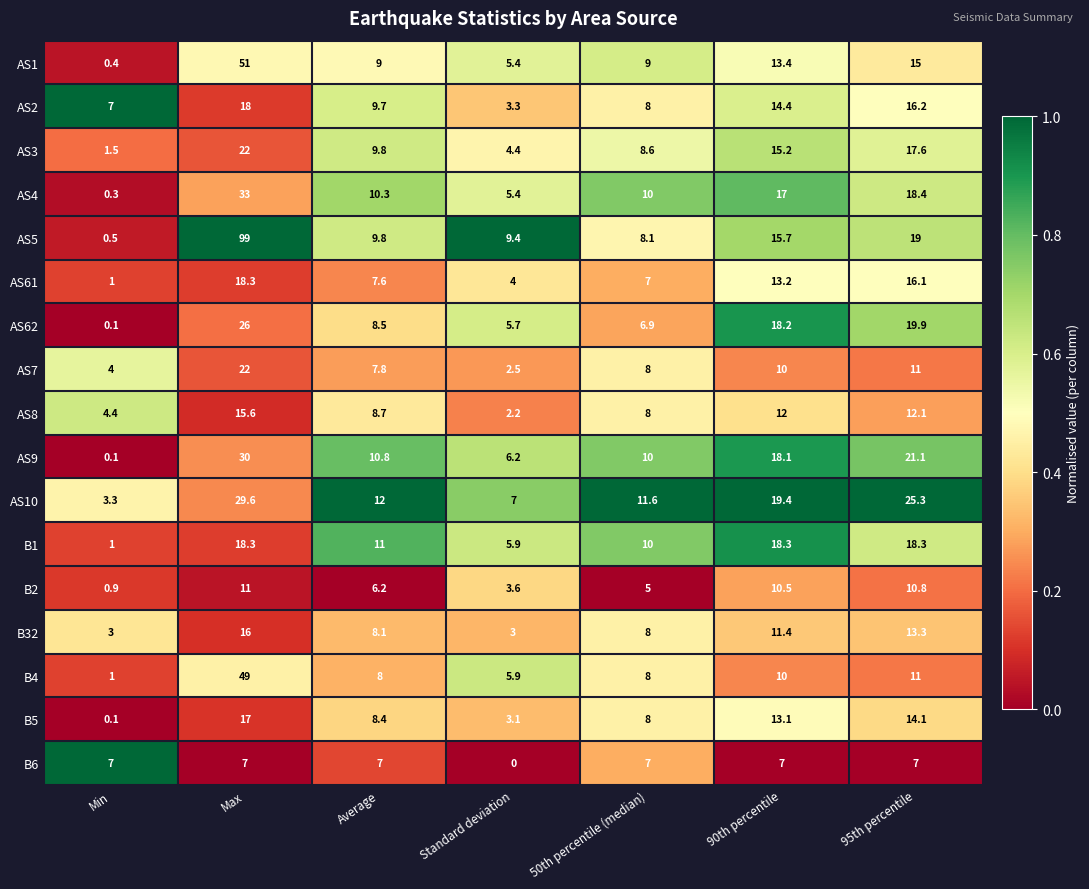

At which category is the sum across all series the highest?

Max